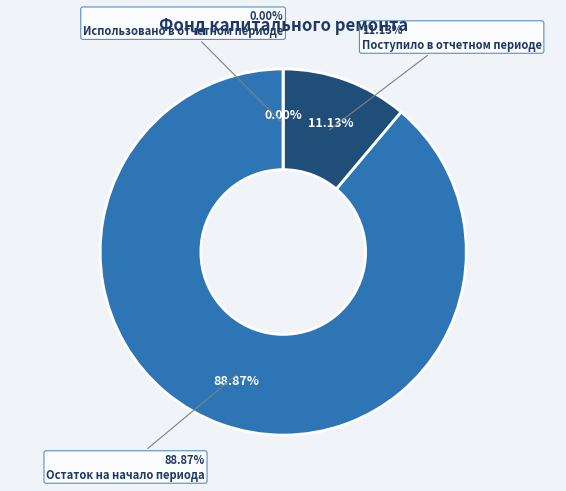

To the nearest percent, what is the difference between the Остаток на начало периода and Поступило в отчетном периоде slice percentages?

78%